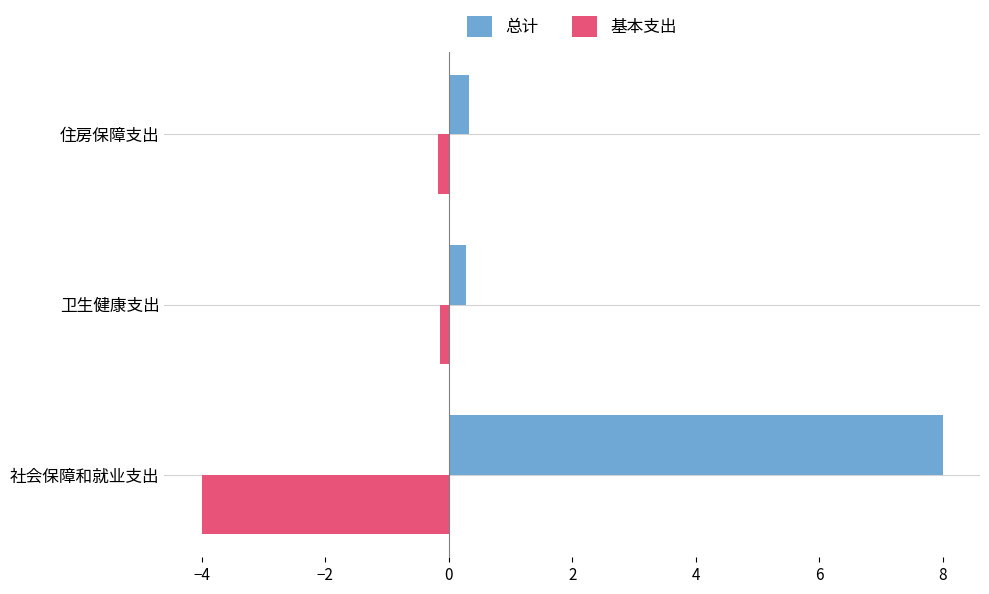

At which category is the sum across all series the highest?

社会保障和就业支出